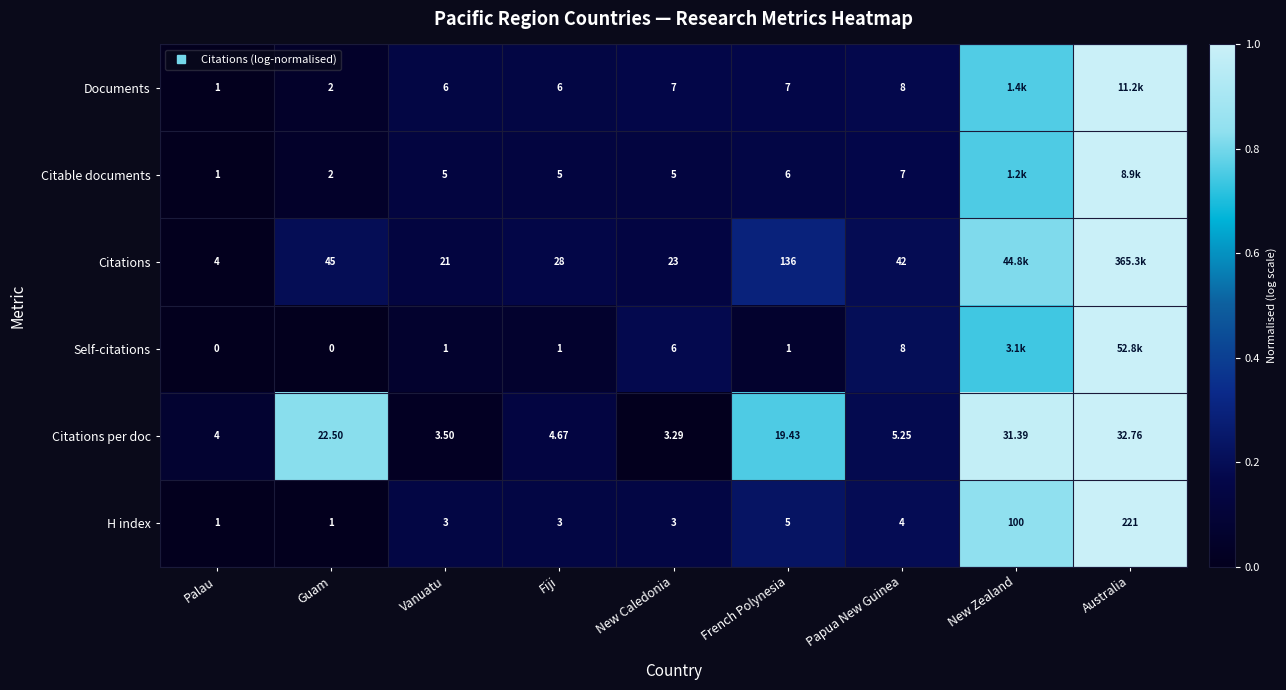

How many series are shown in this chart?

6